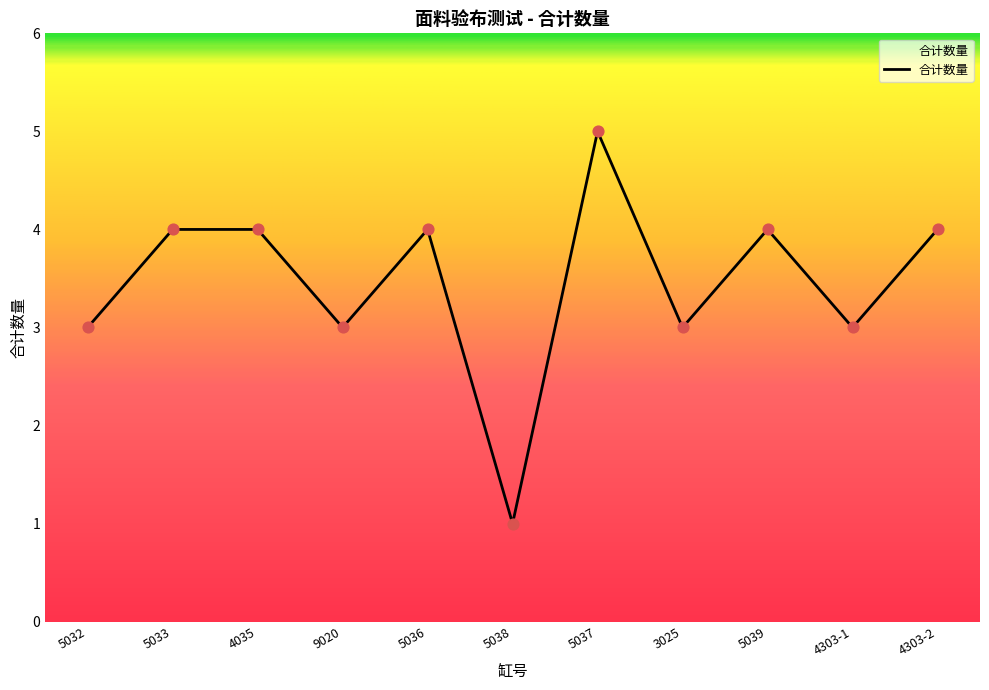

What is the ratio of the value at 5032 to the value at 3025?

1.0